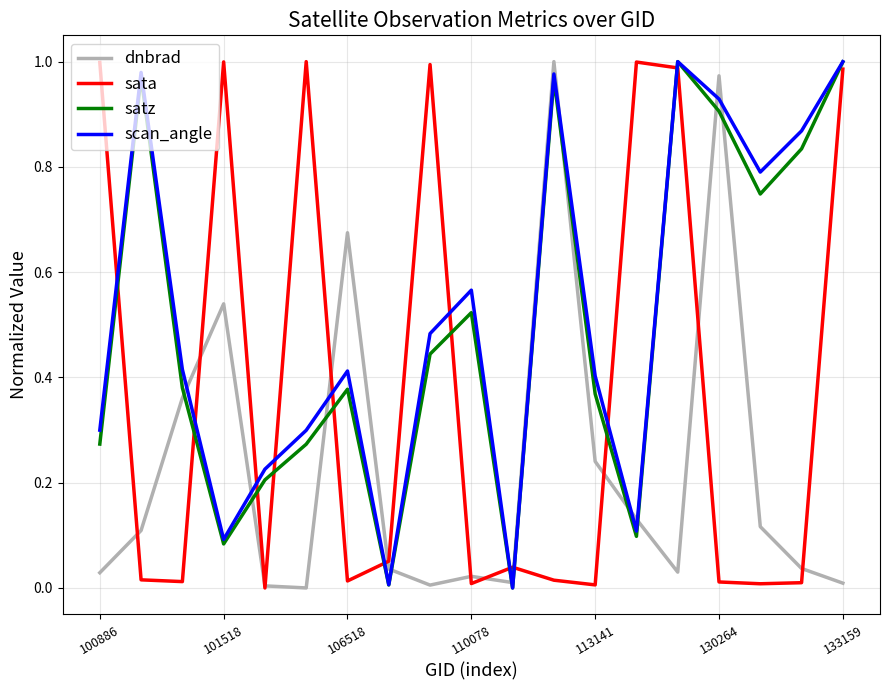

What is the value of the scan_angle point at the 1st from the left?

0.3